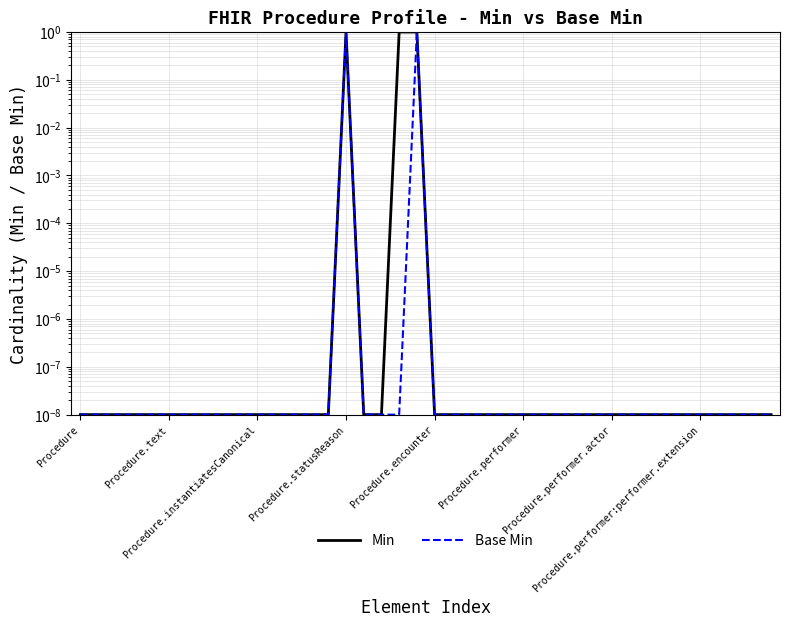

What is the difference between the second highest and minimum values in the Base Min series?

1.0